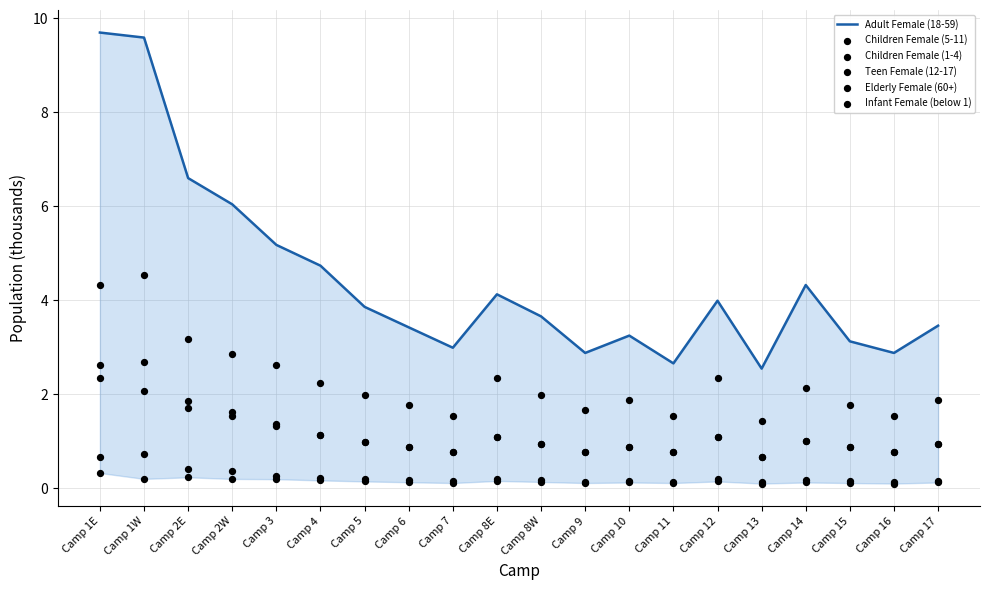

At which category is the sum across all series the highest?

Camp 1E